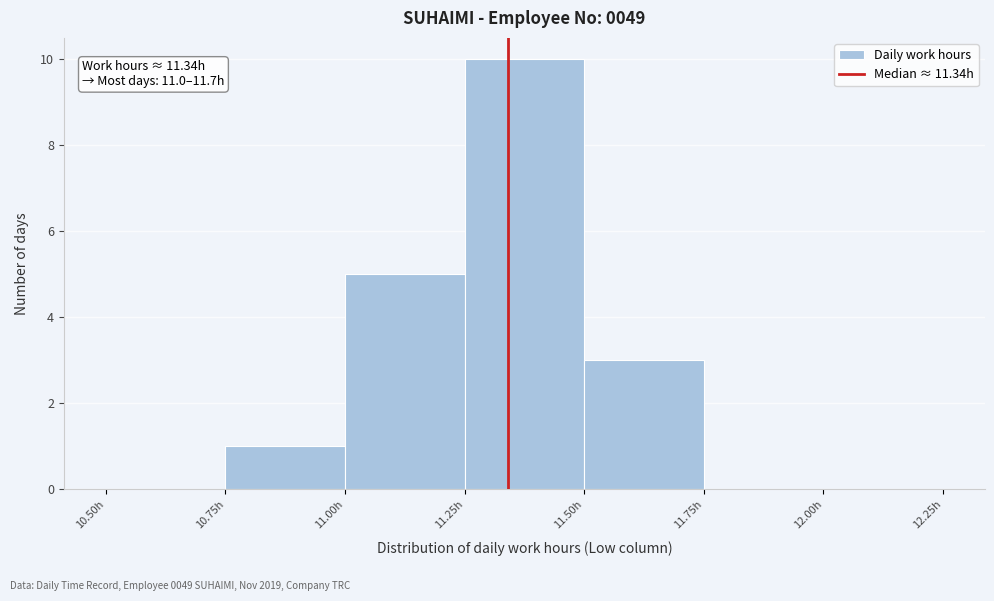

Over which range of the x-axis is the bar tallest?

11.25 to 11.50